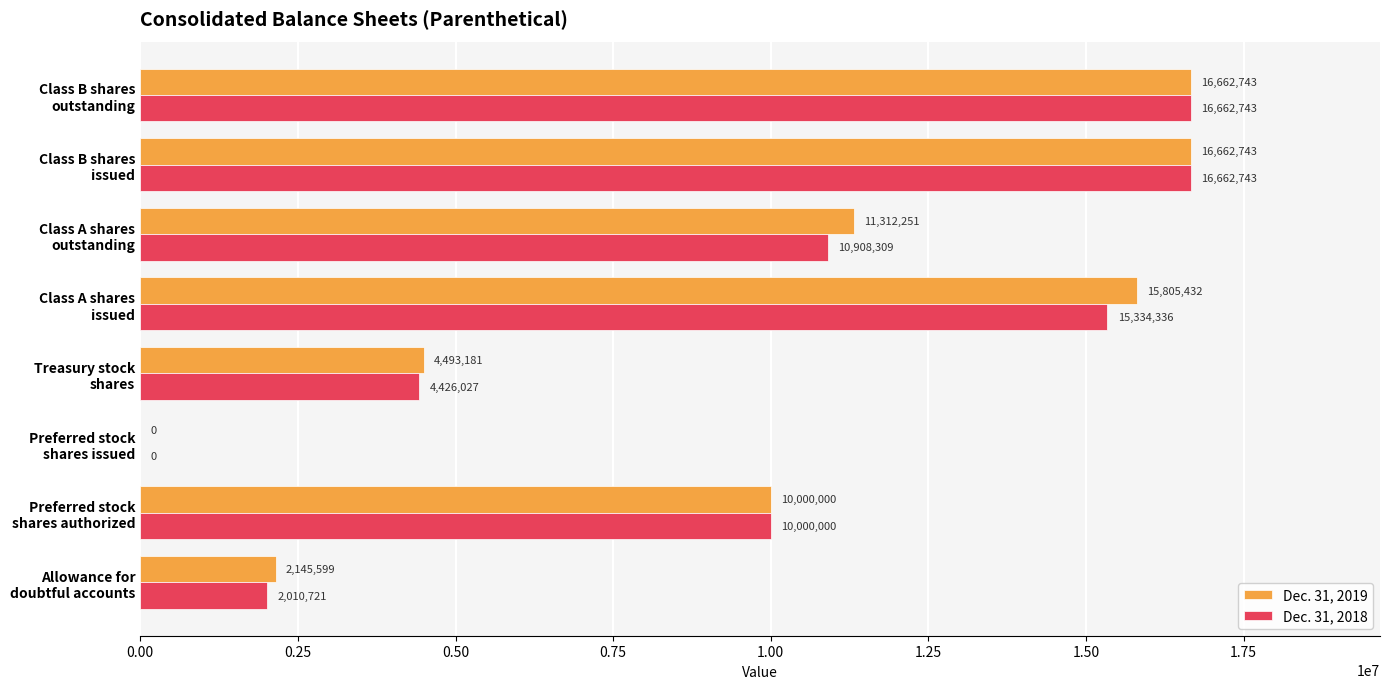

What is the maximum value shown in the chart?

16662743